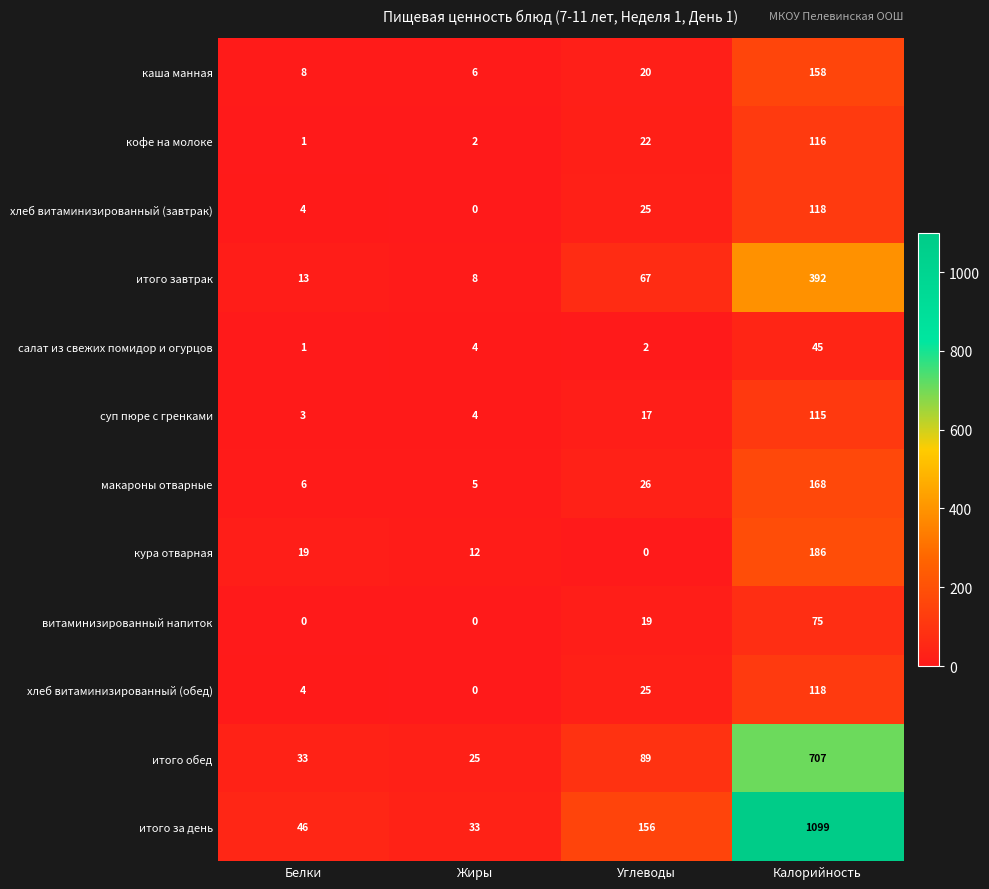

What is the difference between the highest and lowest values at Жиры?

33